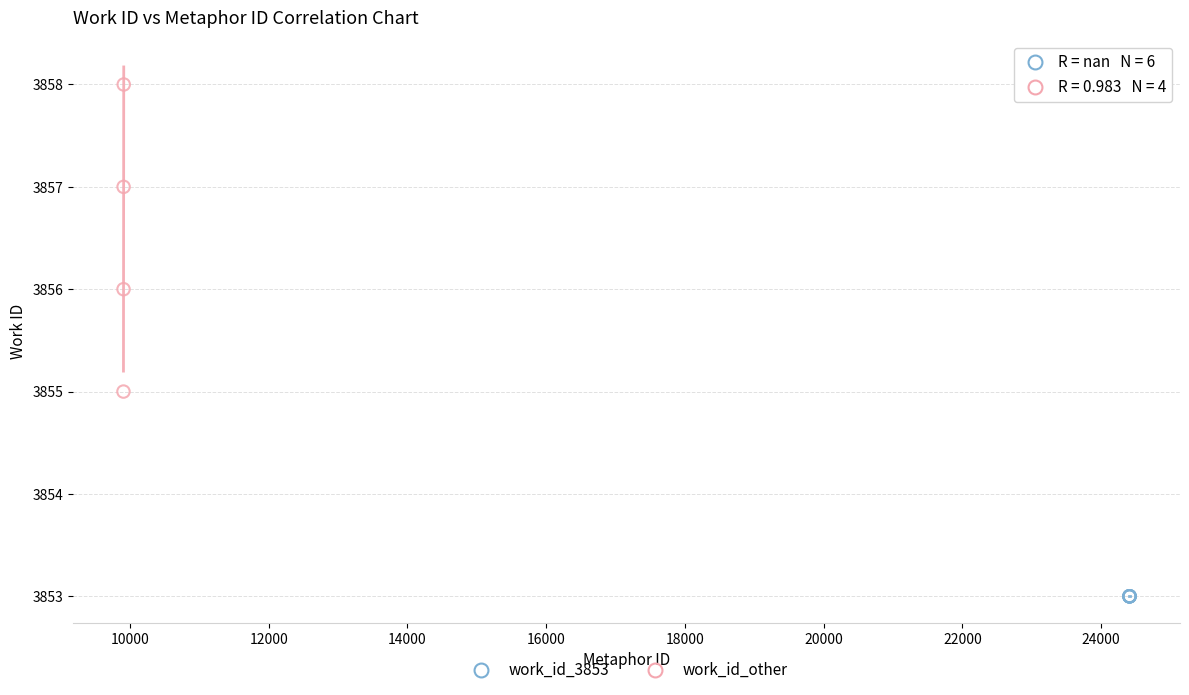

Which series reaches the minimum Y coordinate?

work_id_3853